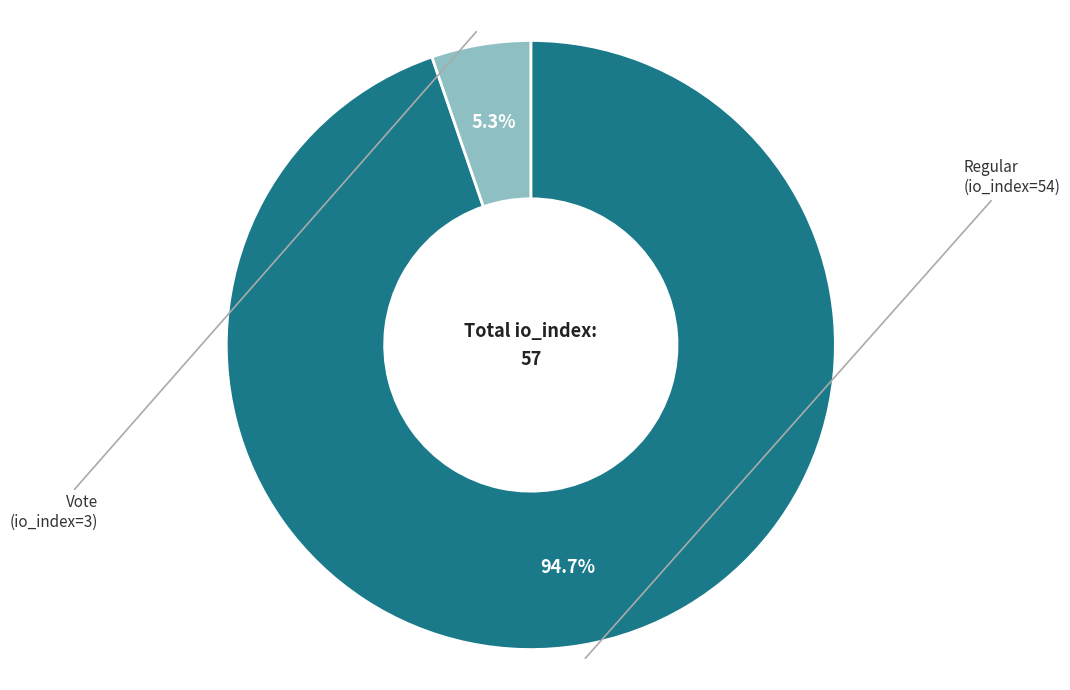

Is there a majority slice in this chart?

Yes